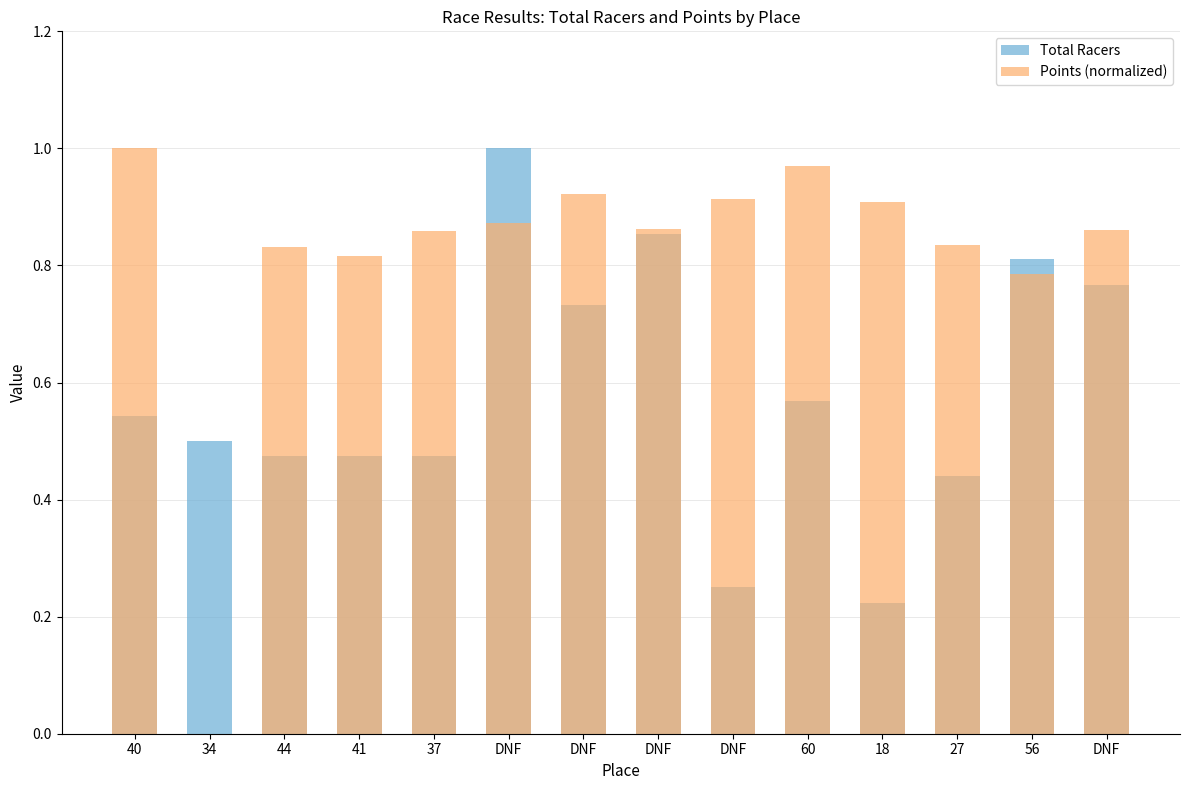

Which has a higher value, DNF or 27?

DNF